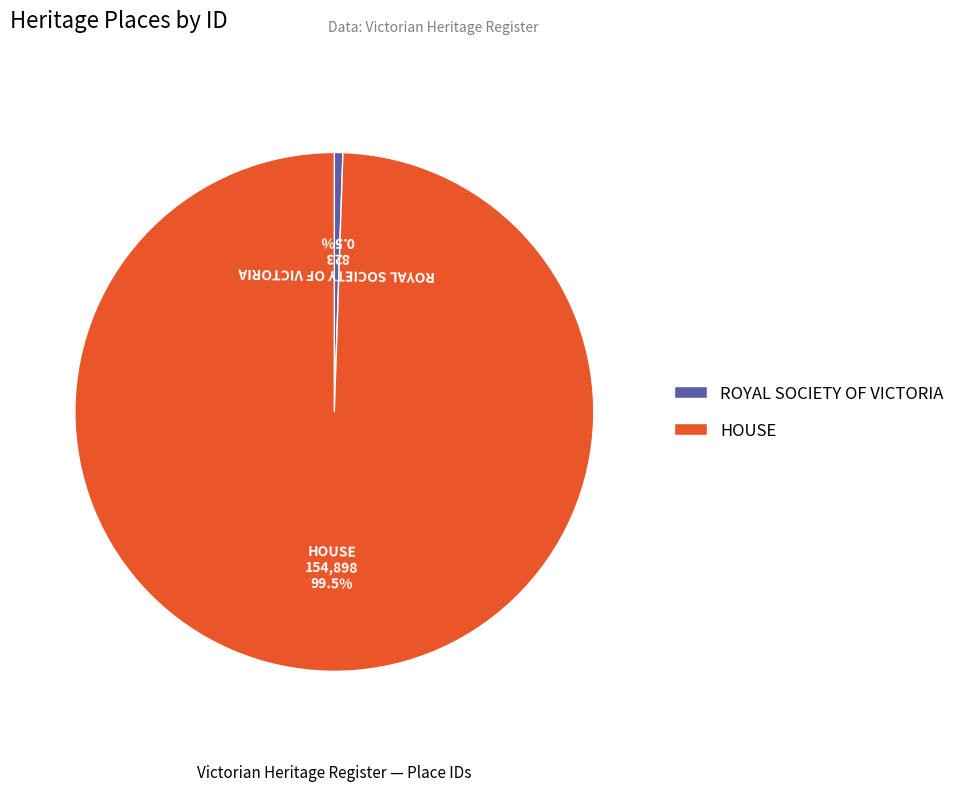

What portion of the pie excludes ROYAL SOCIETY OF VICTORIA?

99.5%